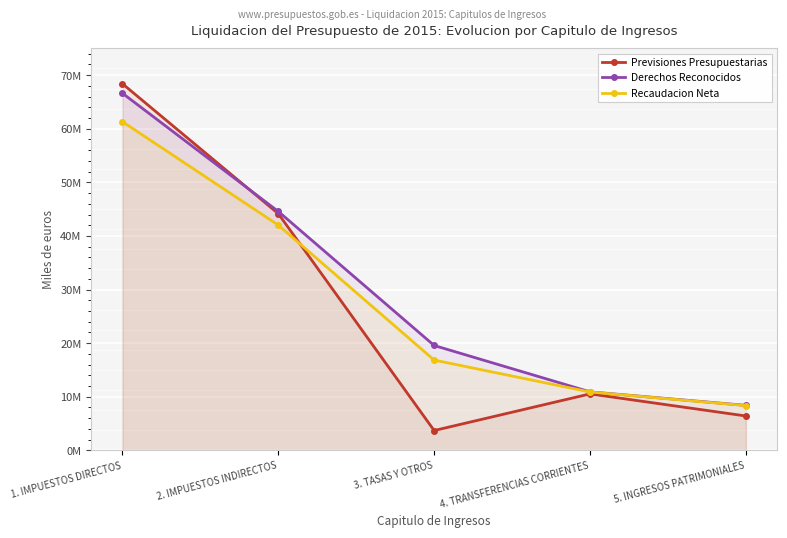

How many data points in Previsiones Presupuestarias are above 10531869?

2